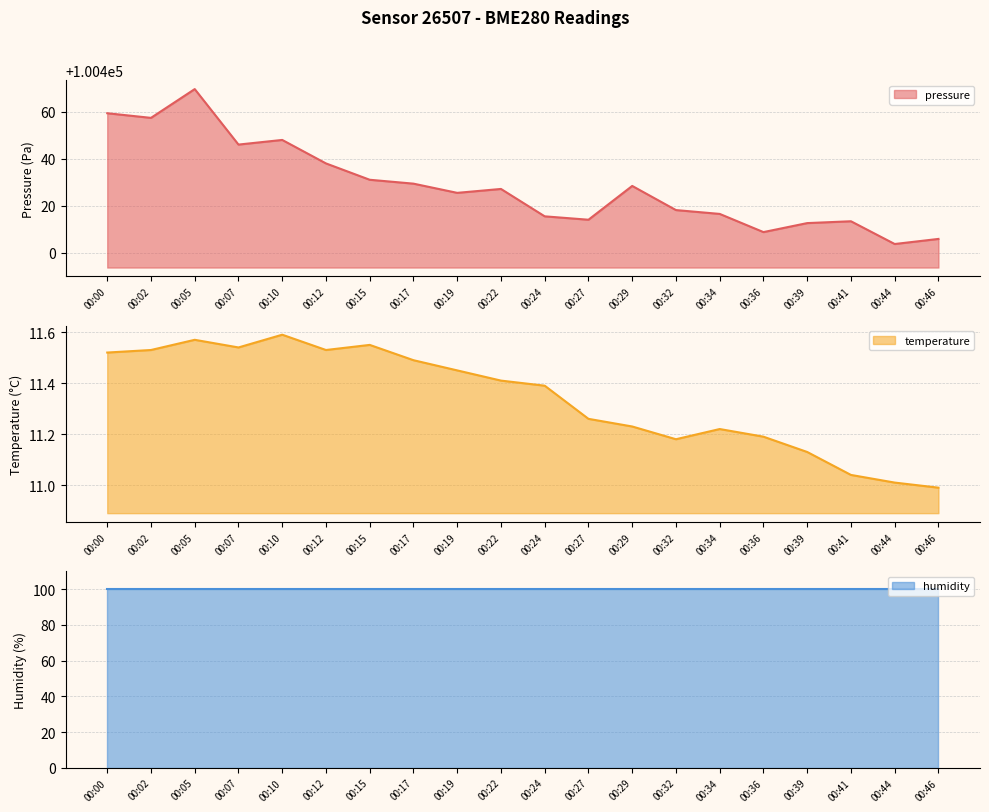

True or false: pressure and temperature intersect in this chart.

False